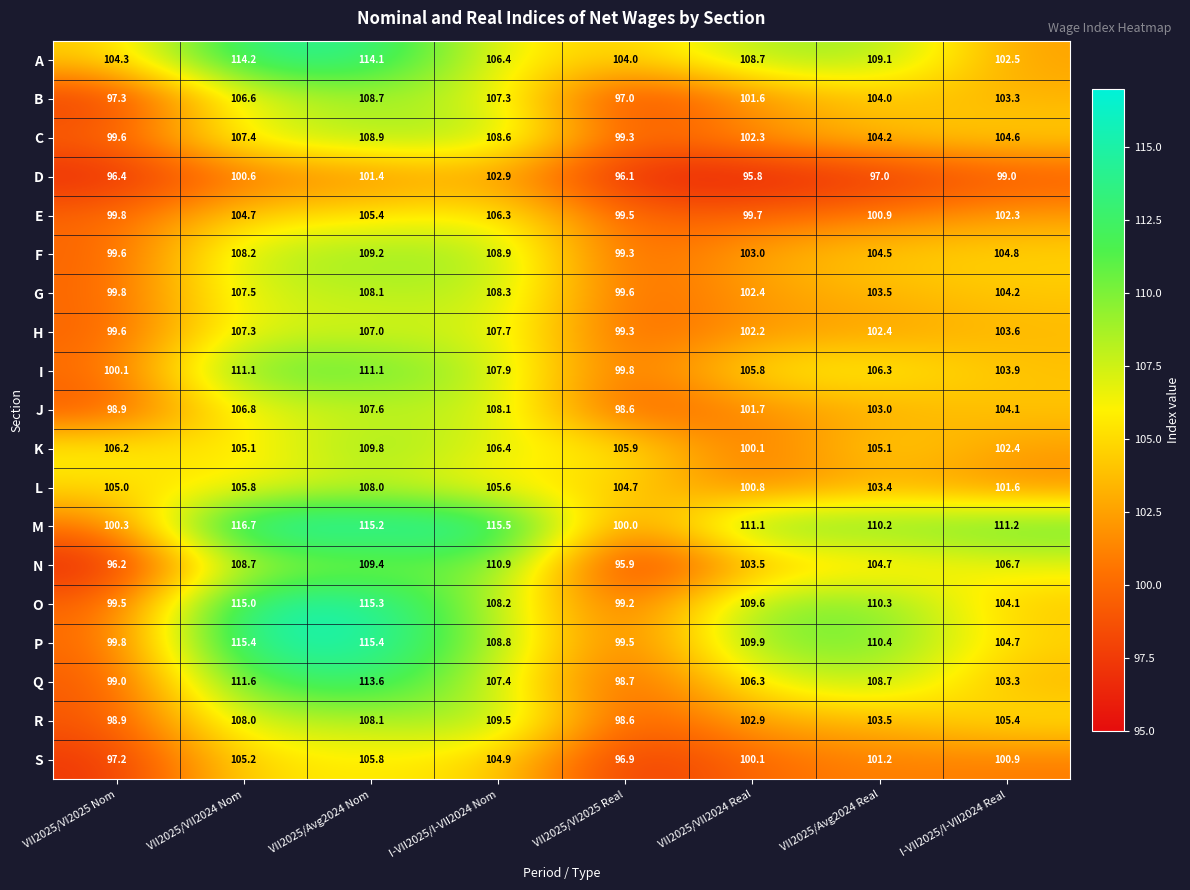

What is the approximate value of M at I-VII2025/I-VII2024 Nom?

115.5